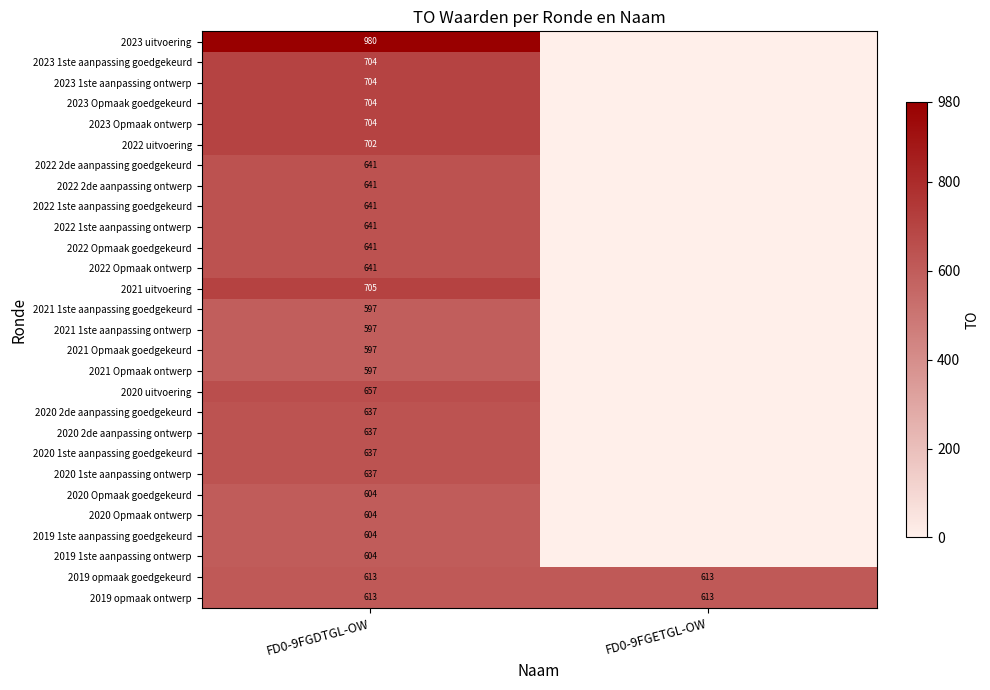

Is it true that 2019 1ste aanpassing ontwerp equals 604 at FD0-9FGDTGL-OW?

True